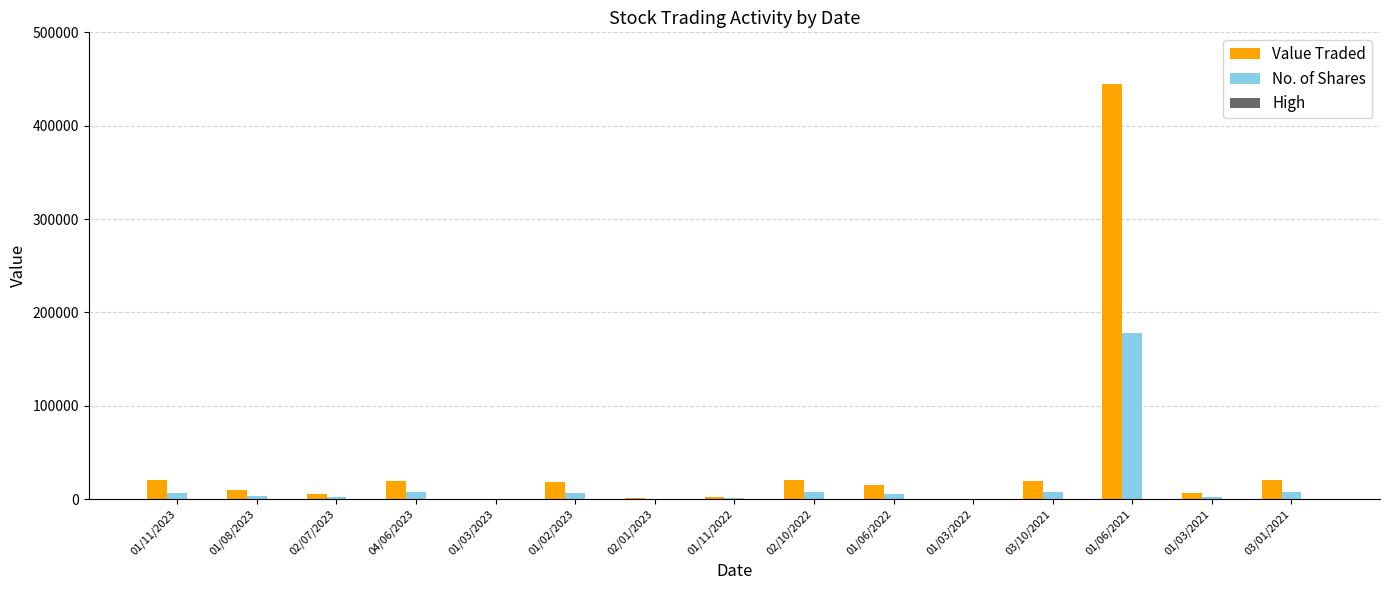

At which label is Value Traded closest to 222149?

02/10/2022